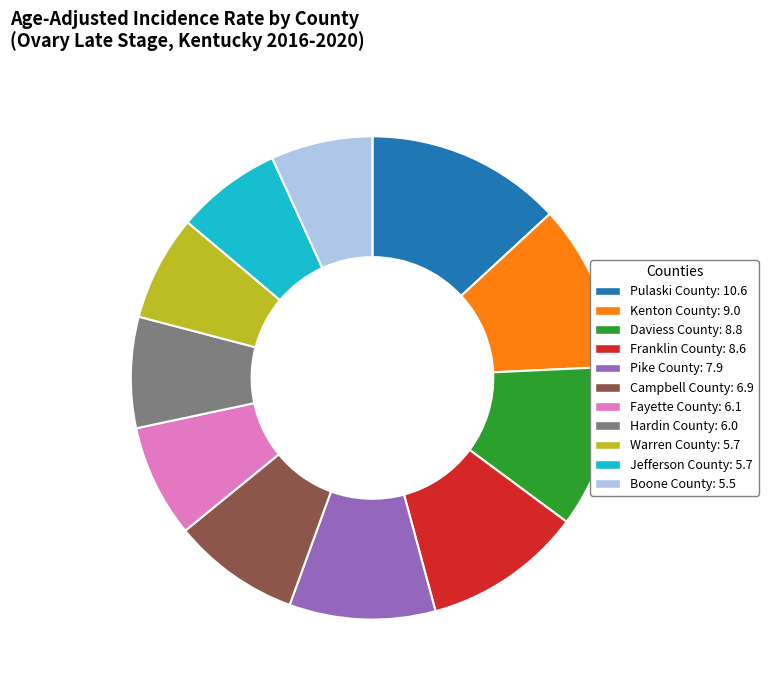

Is it true that Kenton County is 23% of the pie?

False